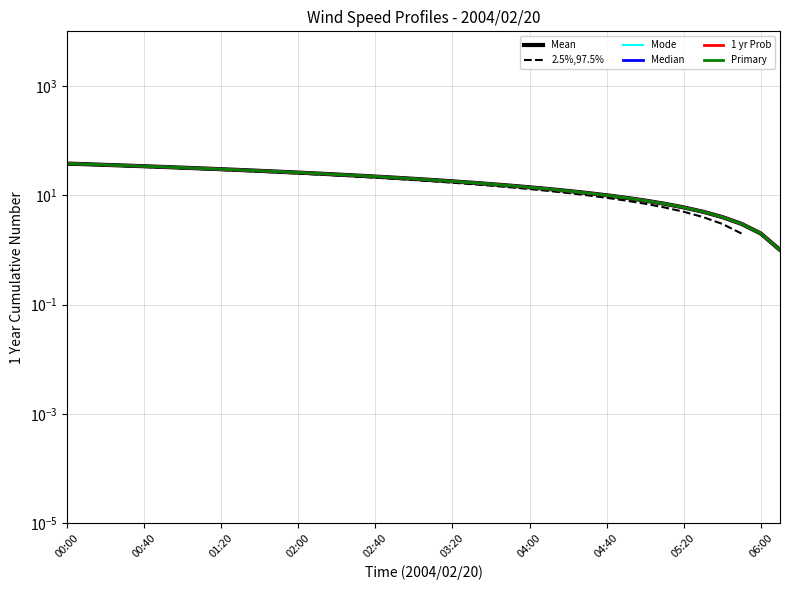

What is the difference between the maximum and minimum values in the Mean series?

37.0